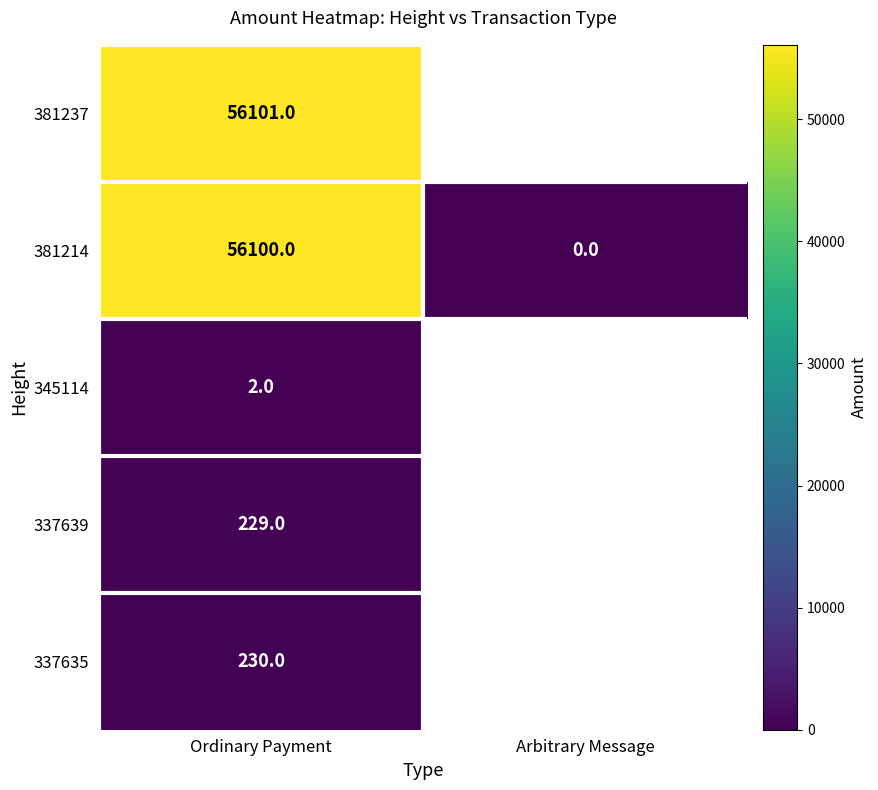

How many positive values does the 381214 series have?

1